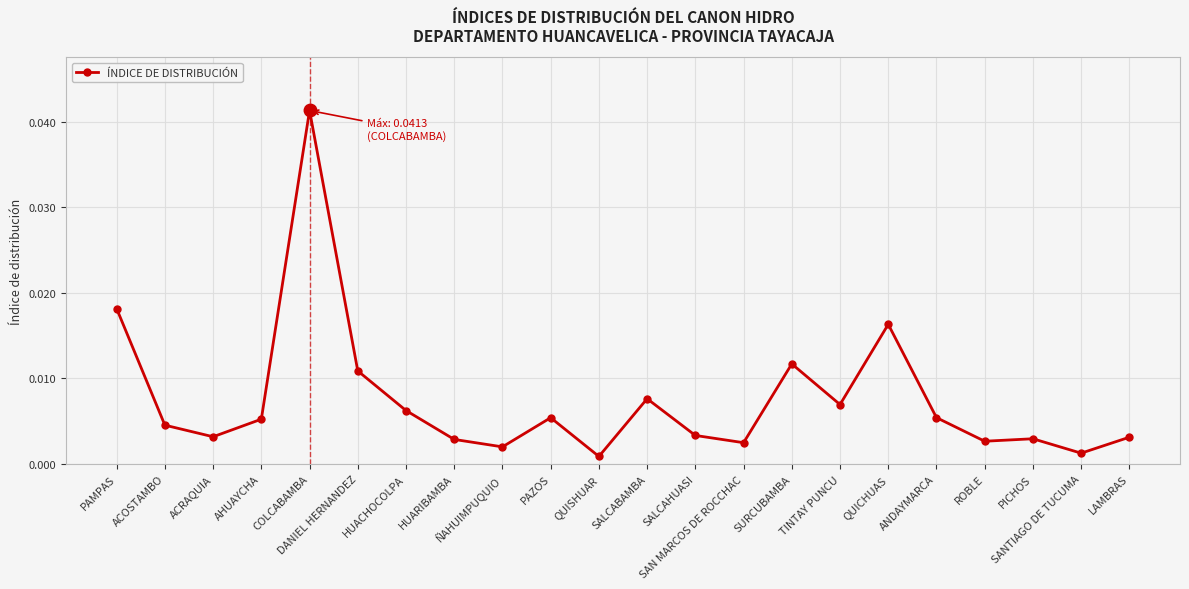

Where is the first local minimum?

ACRAQUIA